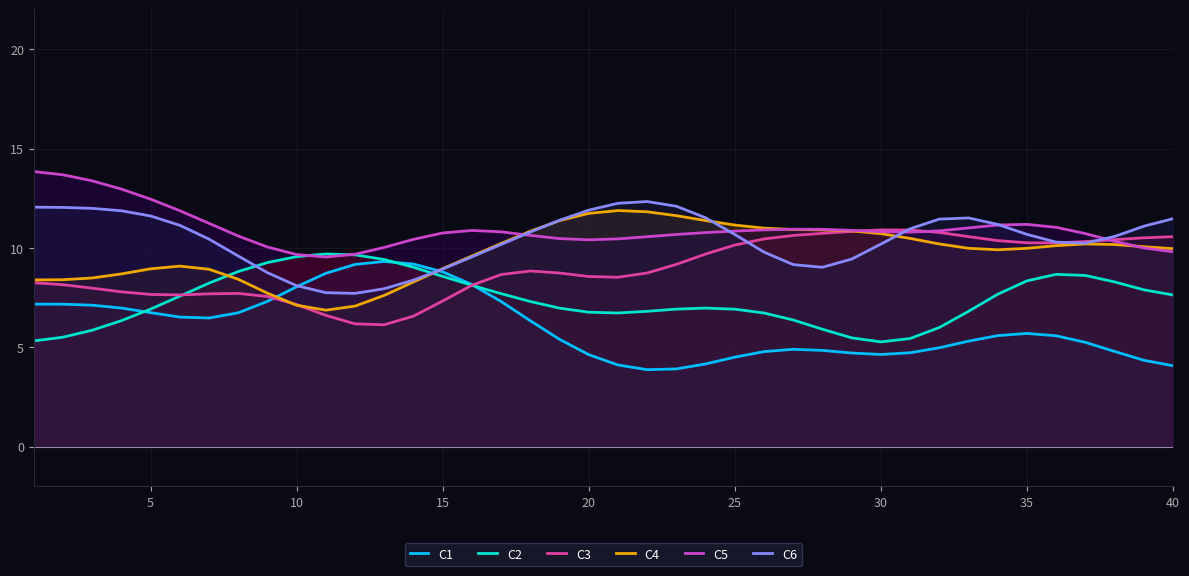

What is the minimum value for C5?

9.5